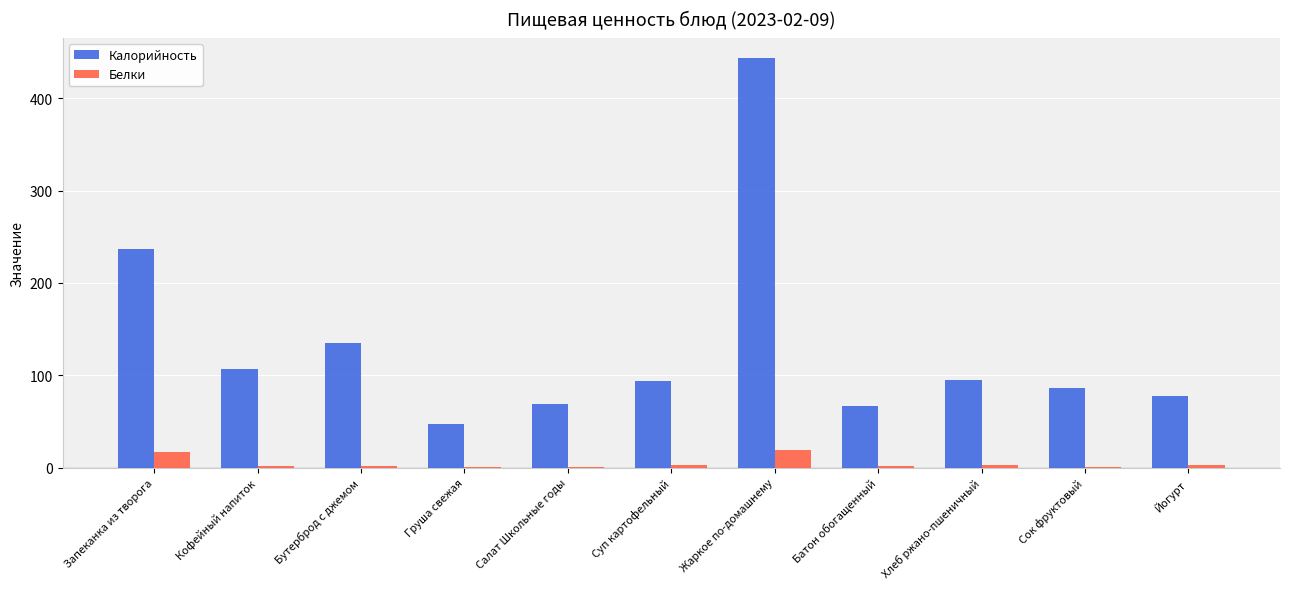

Count the number of data series in this chart.

2